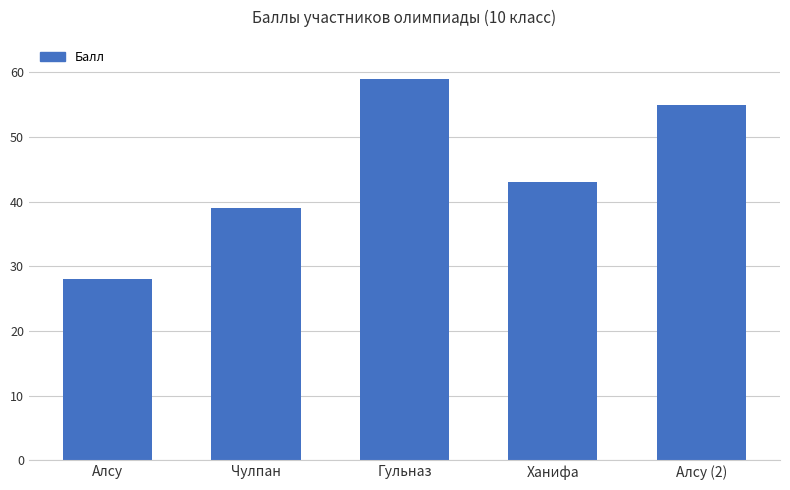

Does the chart contain stacked bars?

No